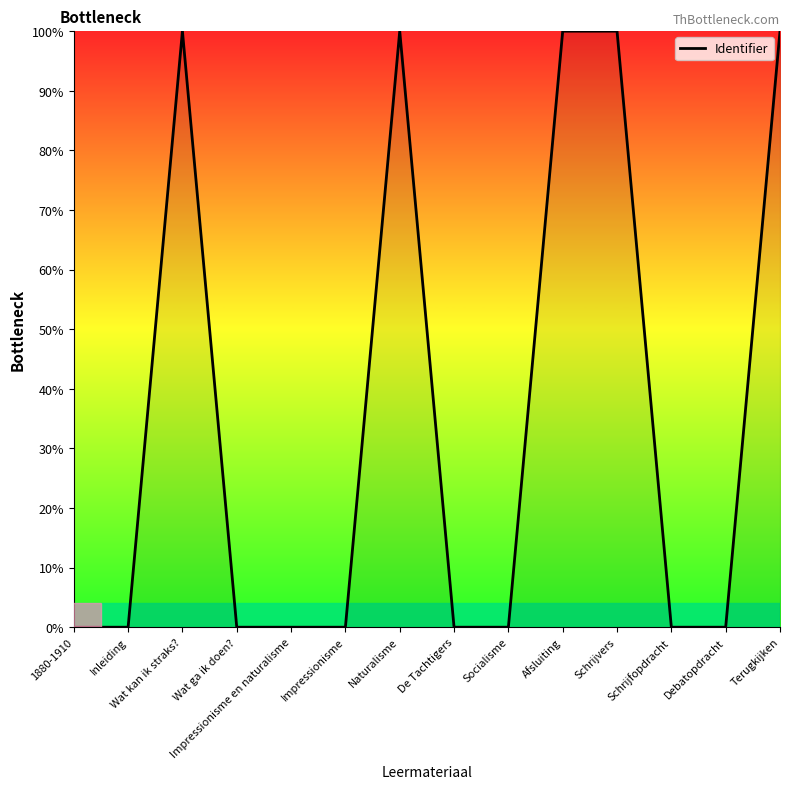

How many lines are shown in the chart?

1